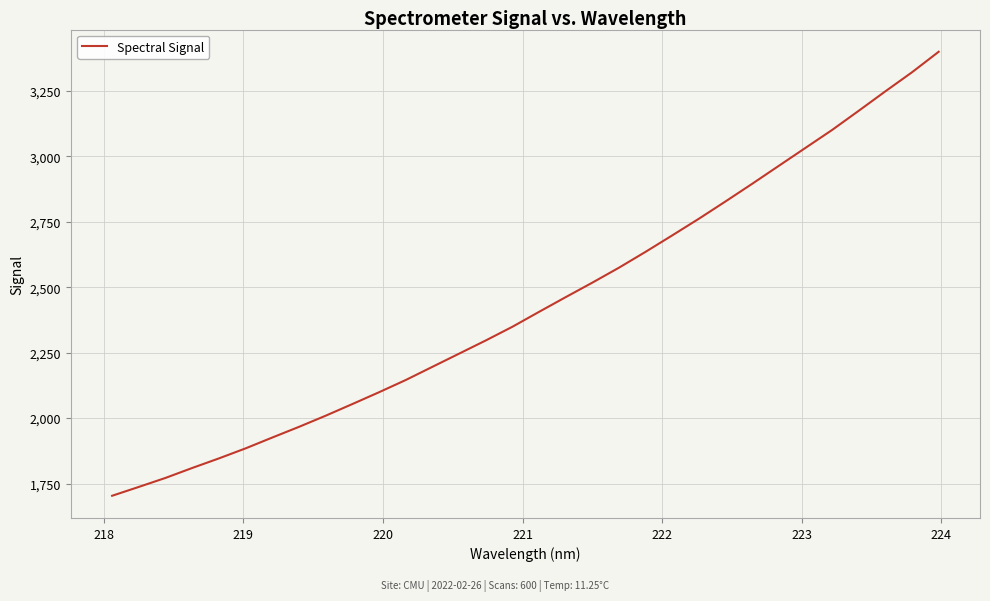

How many categories are shown in the chart?

32